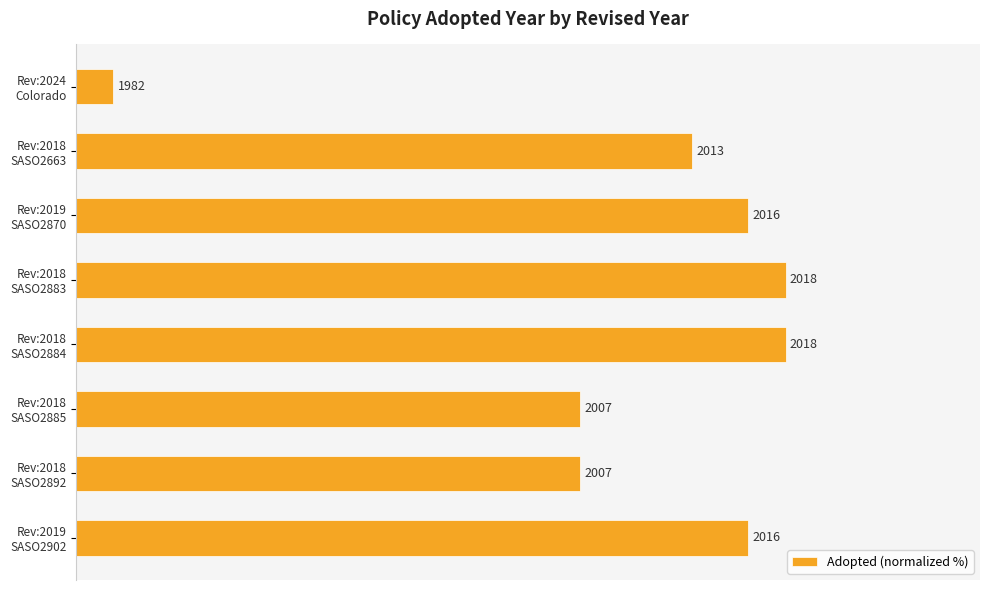

Are the bars horizontal?

Yes